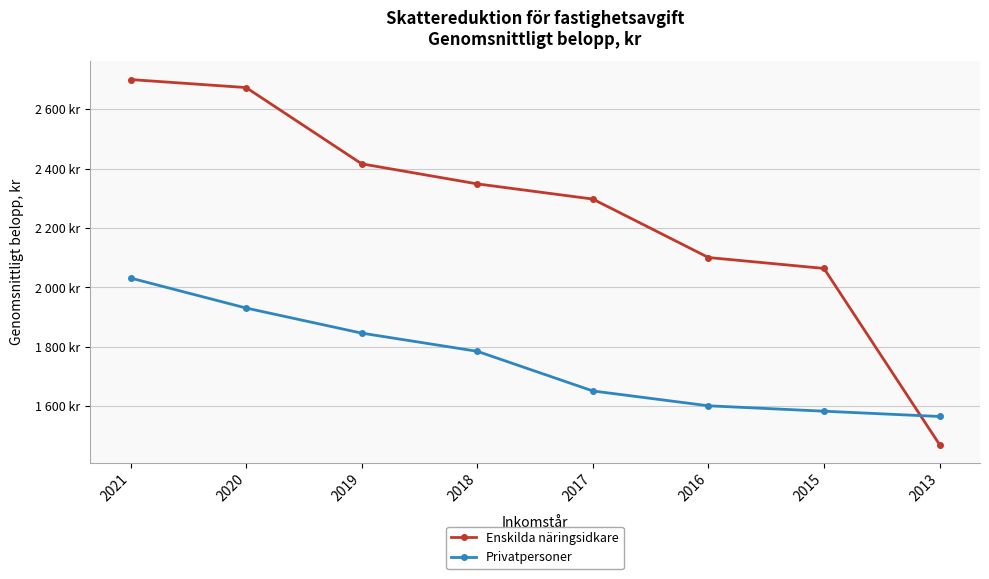

Between which two adjacent categories do Enskilda näringsidkare and Privatpersoner first intersect?

2015 and 2013